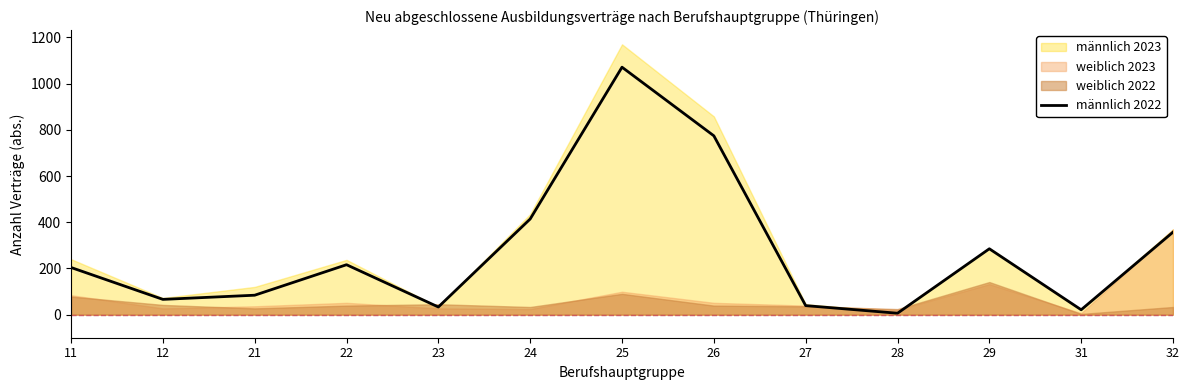

Is it true that männlich 2022 equals 6 at 28?

True